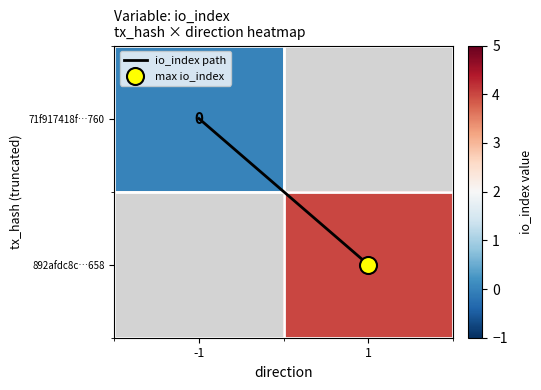

At how many categories does at least one series exceed 3?

1